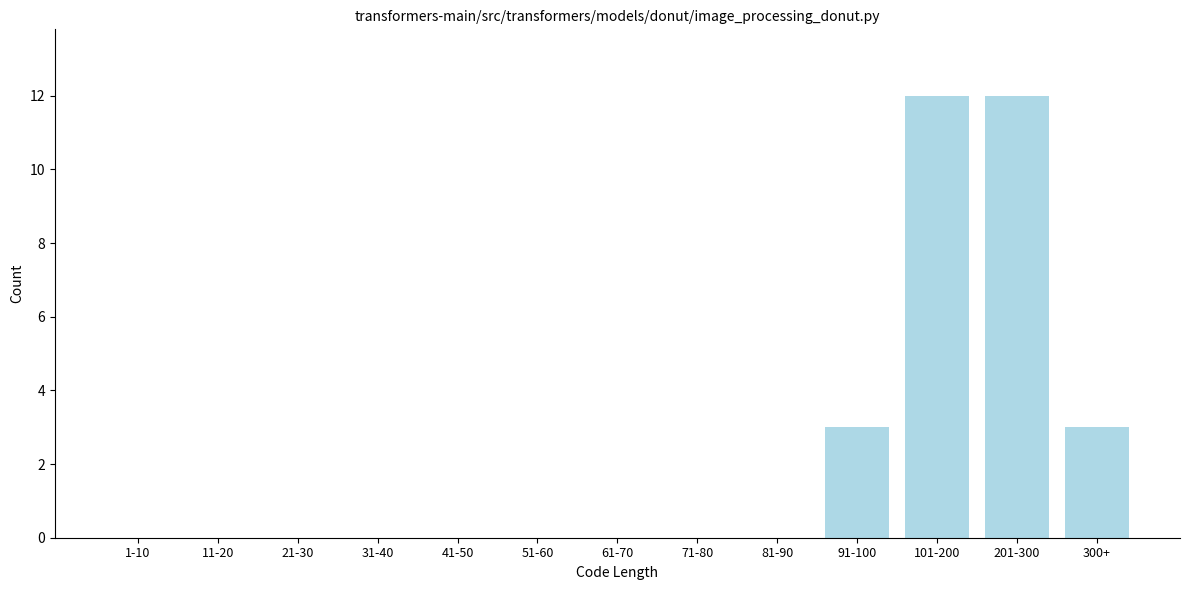

Reading left to right, extract all data points from this chart.

1-10=0	11-20=0	21-30=0	31-40=0	41-50=0	51-60=0	61-70=0	71-80=0	81-90=0	91-100=3	101-200=12	201-300=12	300+=3